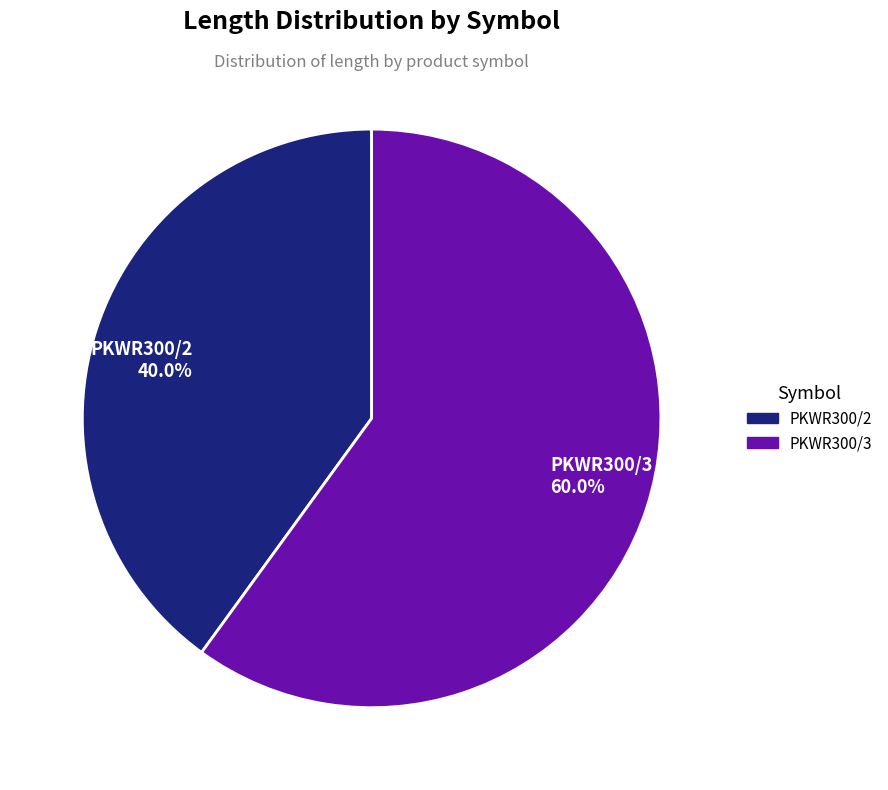

Rank the categories by value from lowest to highest.

PKWR300/2, PKWR300/3